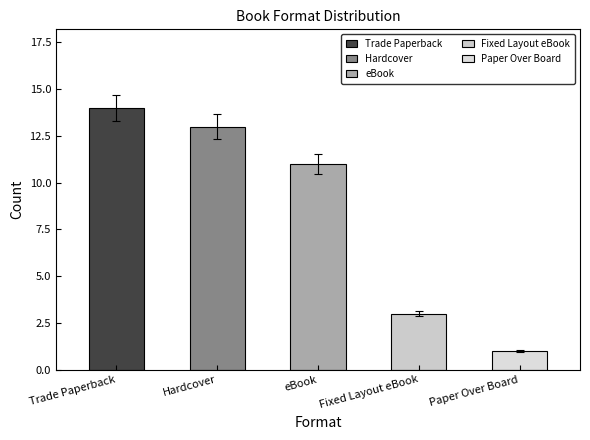

What is the maximum value for Fixed Layout eBook?

3